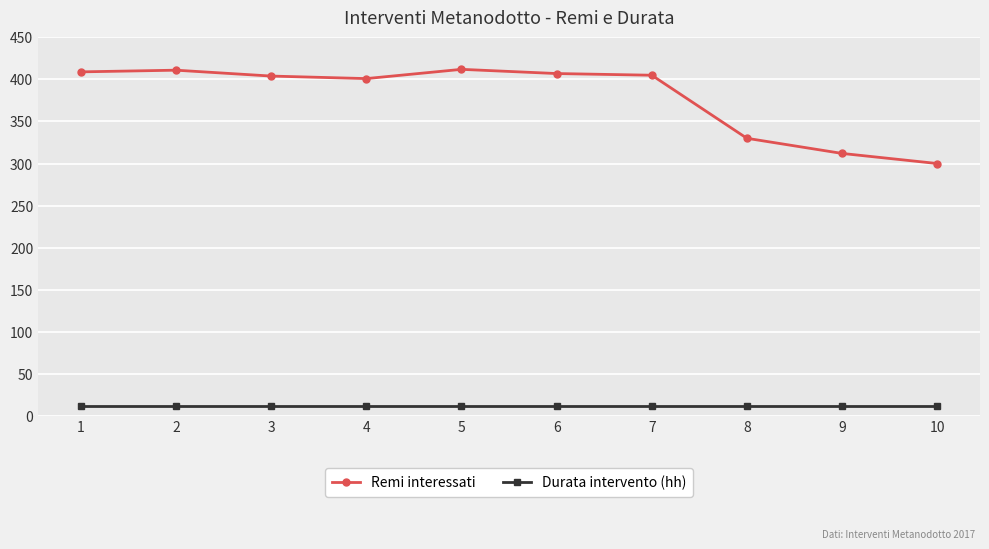

What is the sum of all Remi interessati values?

3791